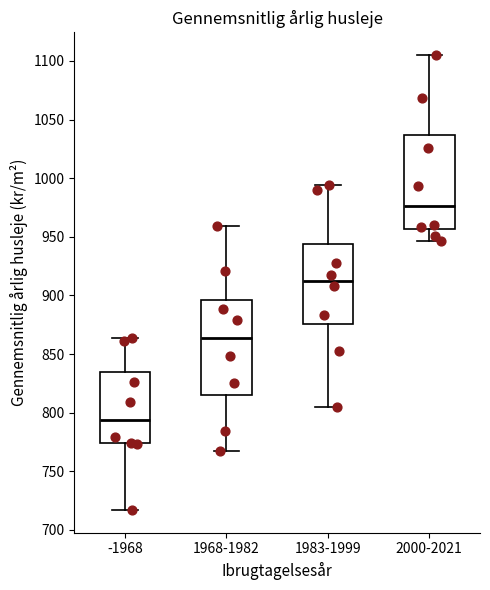

Which box has the highest median line?

2000-2021